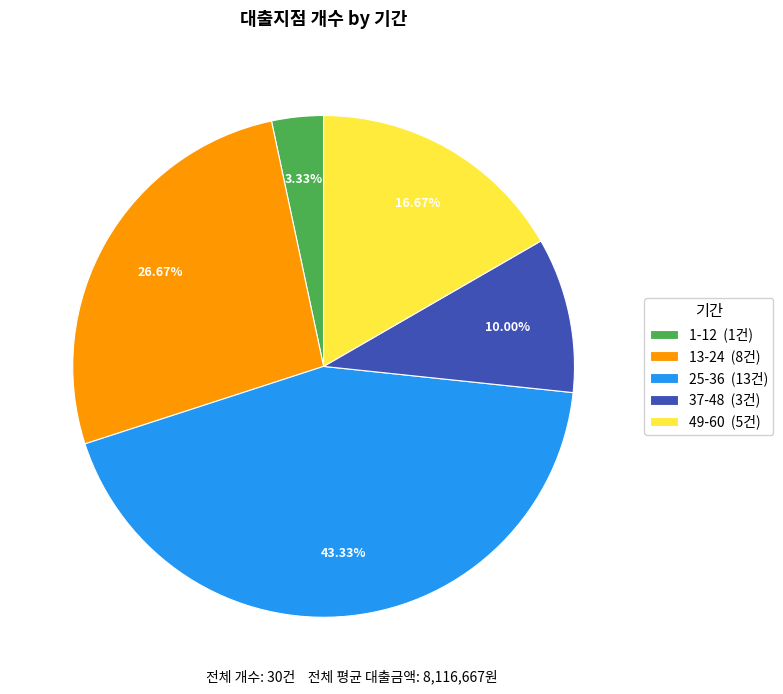

Does 37-48 represent more than half of the total?

No